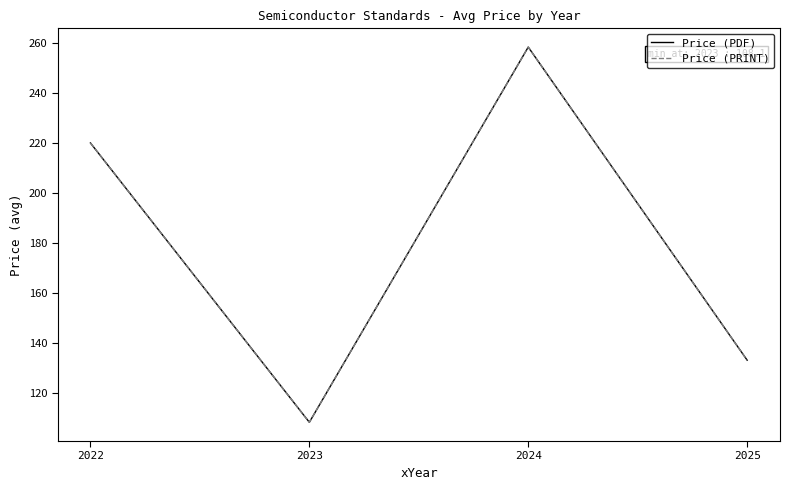

Does the chart display data point markers on the line(s)?

No